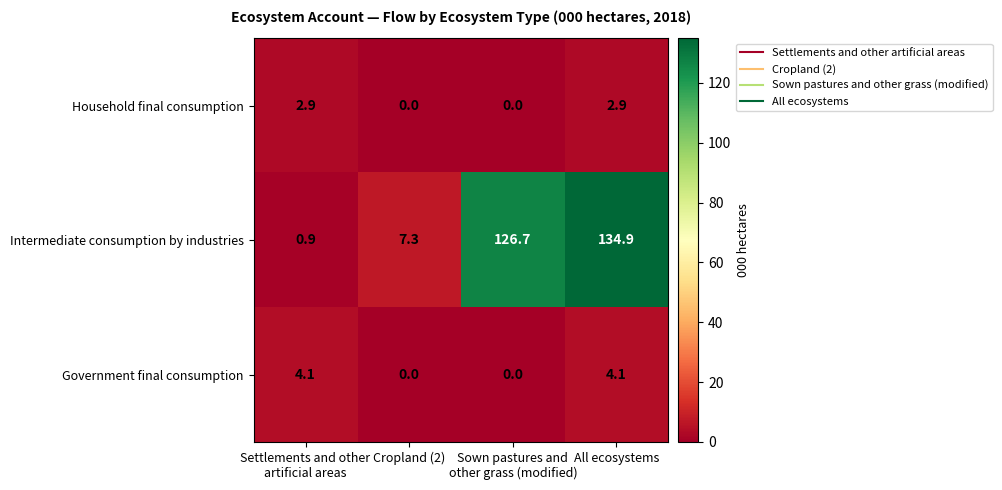

What is the difference between the maximum and minimum values in the Government final consumption series?

4.1